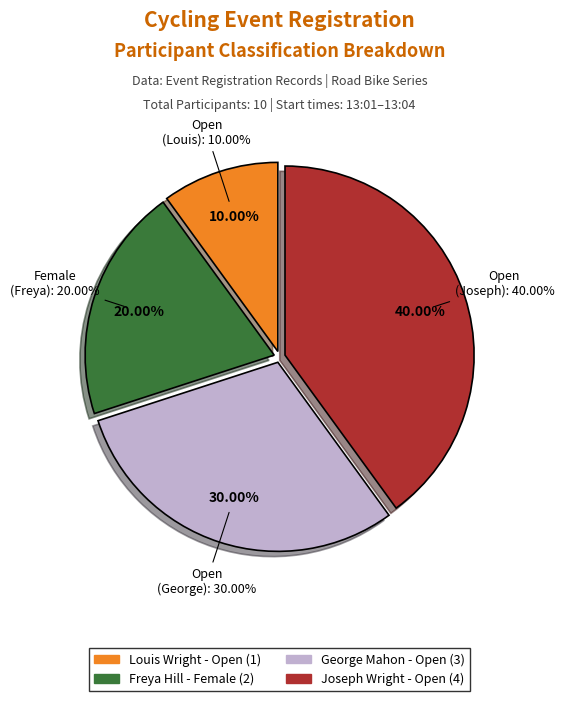

Combined, do Open (Louis Wright) and Open (George Mahon) account for over 50%?

No